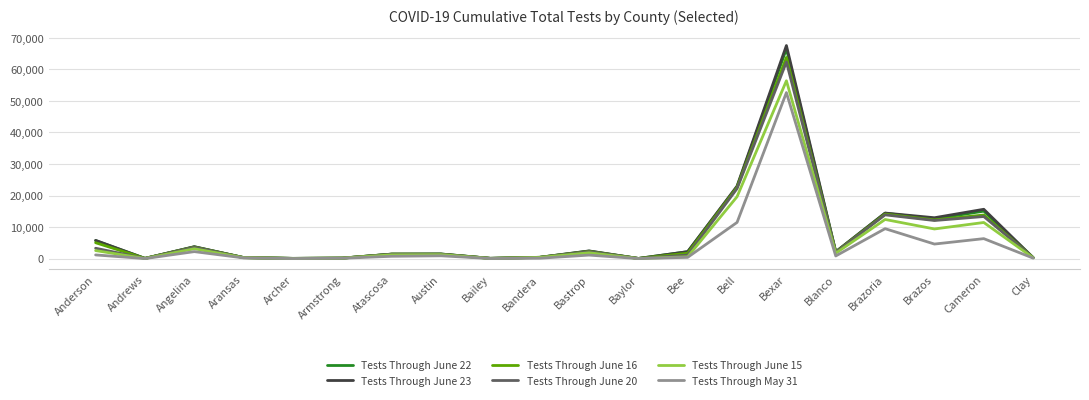

Does the chart display data point markers on the line(s)?

No